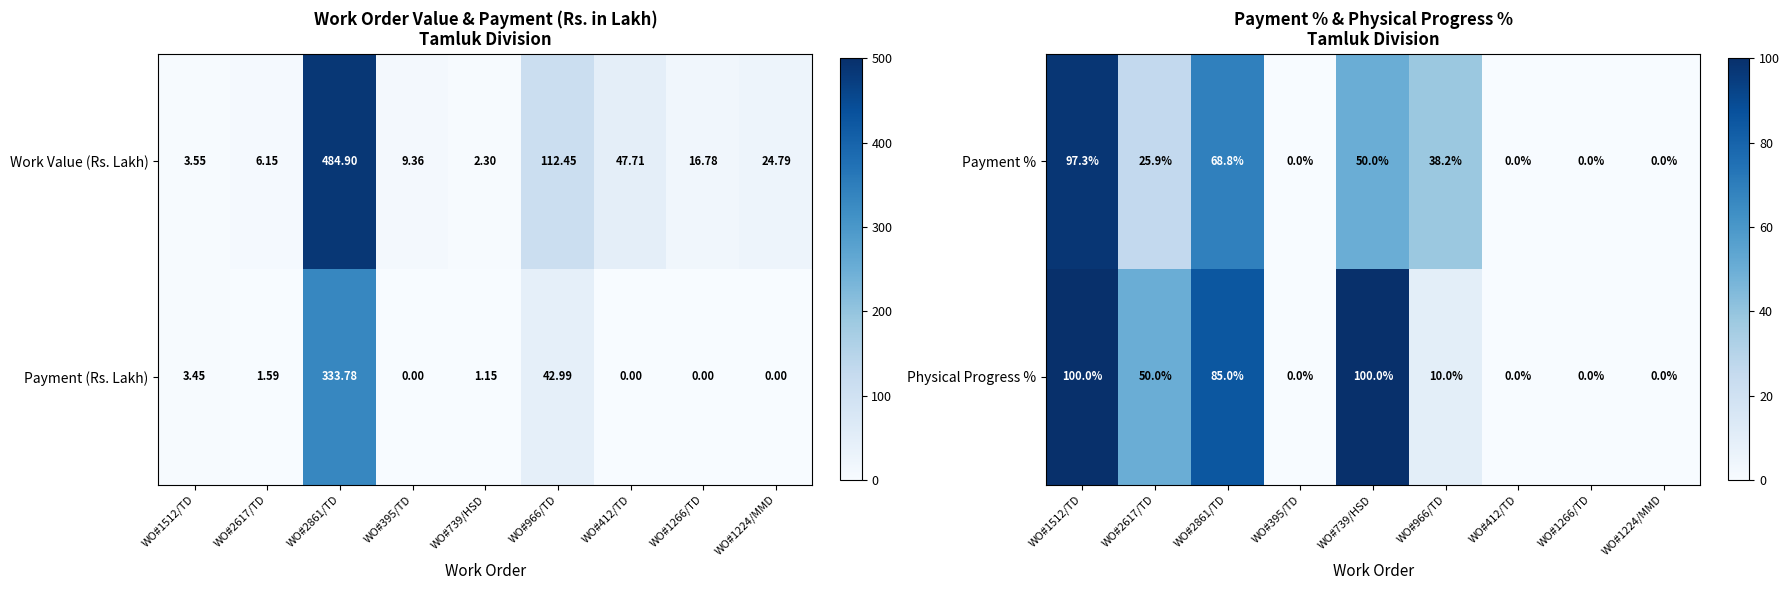

Which has a higher value, WO#1512/TD or WO#1224/MMD?

WO#1512/TD